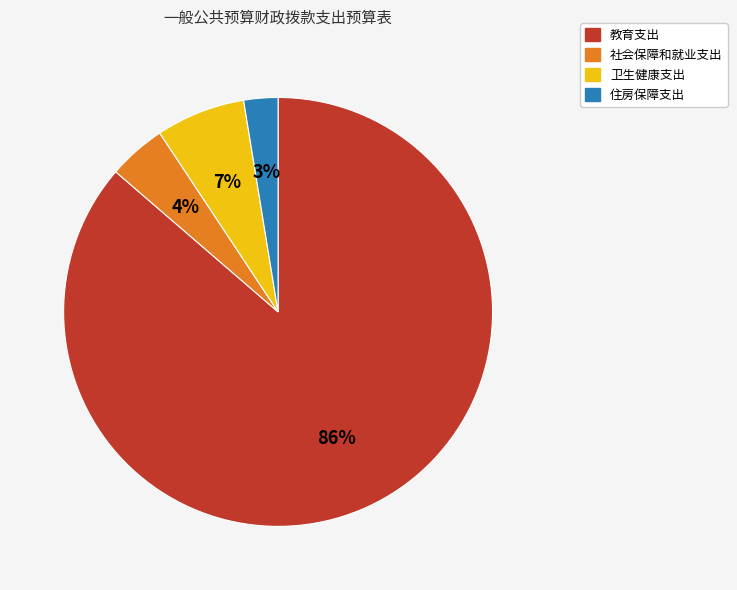

What is the majority slice?

教育支出